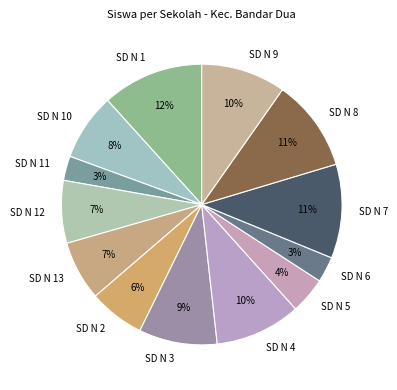

What percentage is the SD N 13 slice, to the nearest percent?

7%